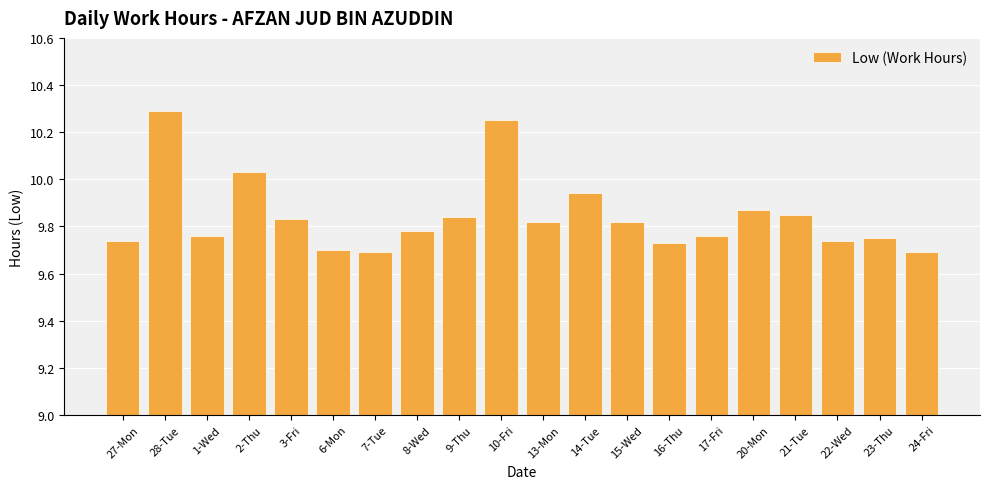

True or false: the data shows 15.4 at 3-Fri.

False